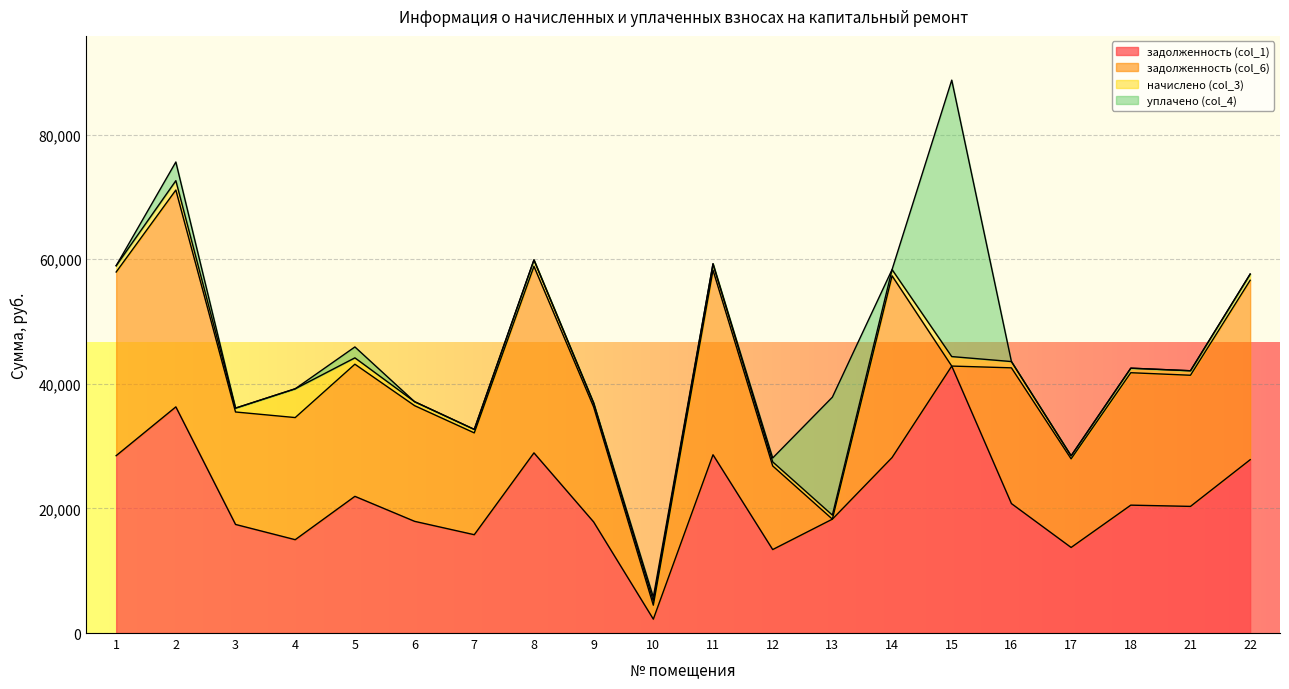

Which has a higher value, 4 or 5?

5